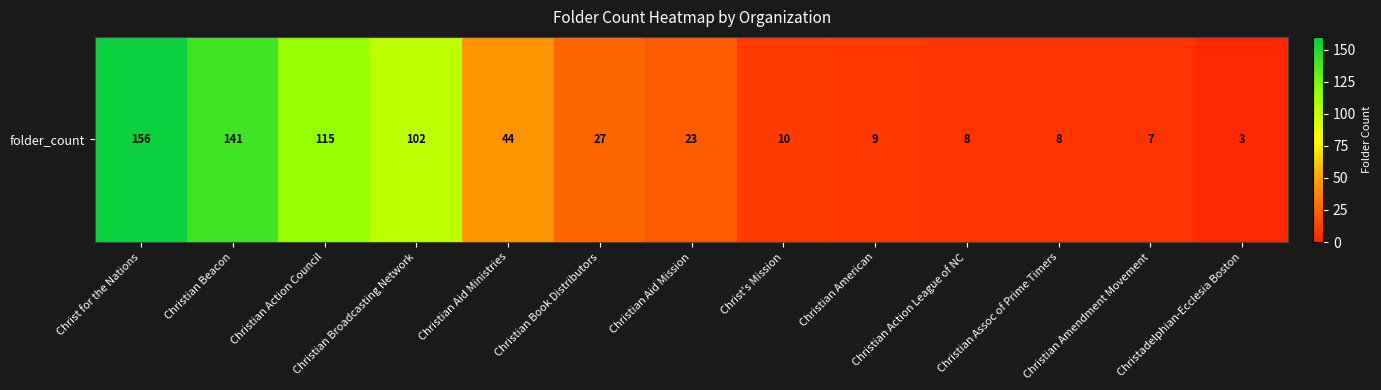

Where is the data nearest to the value 79?

Christian Broadcasting Network